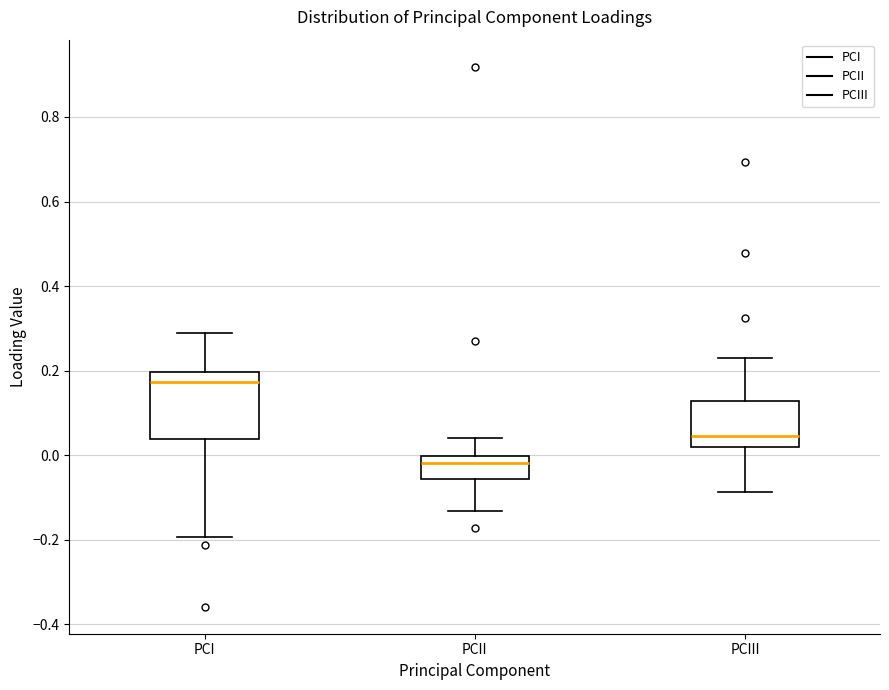

Which box is the tallest, from its lower edge to its upper edge?

PCI